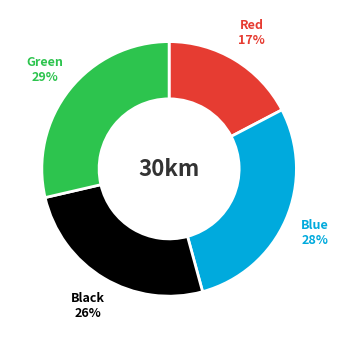

Is there a majority slice in this chart?

No